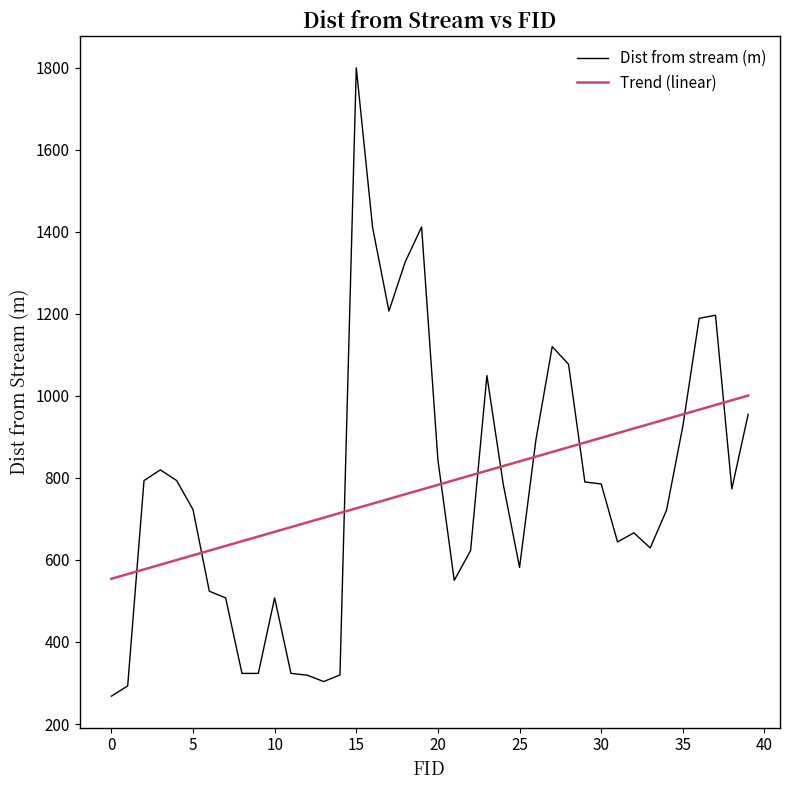

True or false: Q has more than 2 interior local peaks.

False